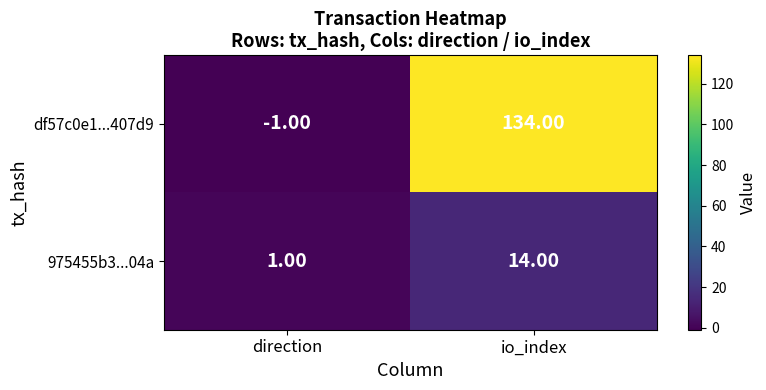

Which series has the largest range (max minus min)?

df57c0e1...407d9